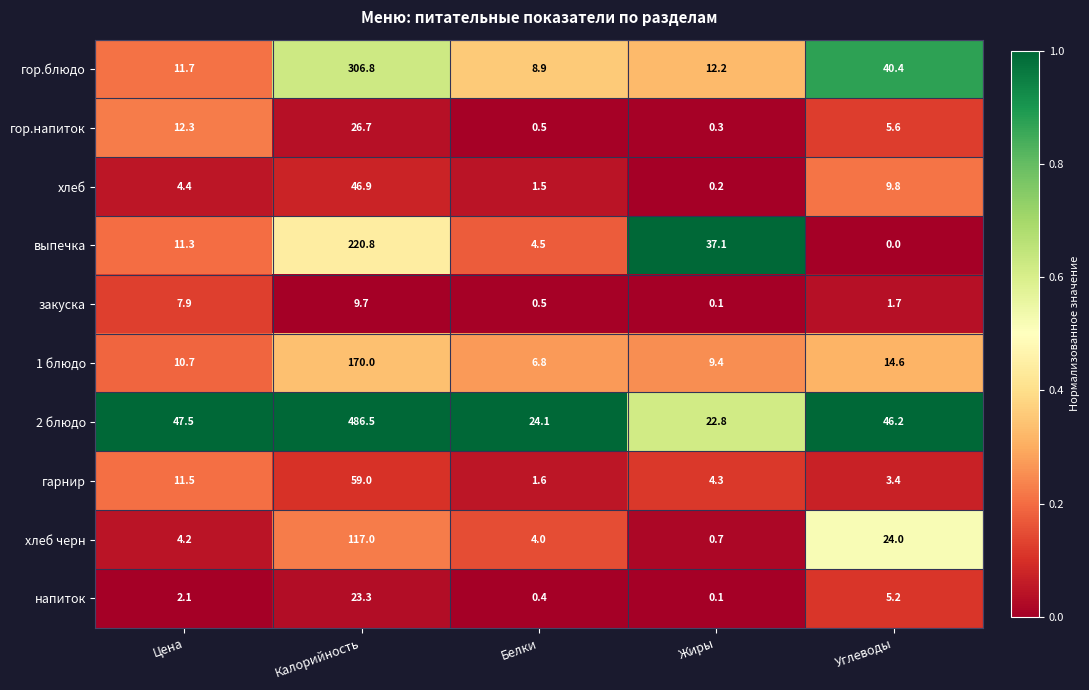

Is it true that гарнир equals 2.3 at Белки?

False